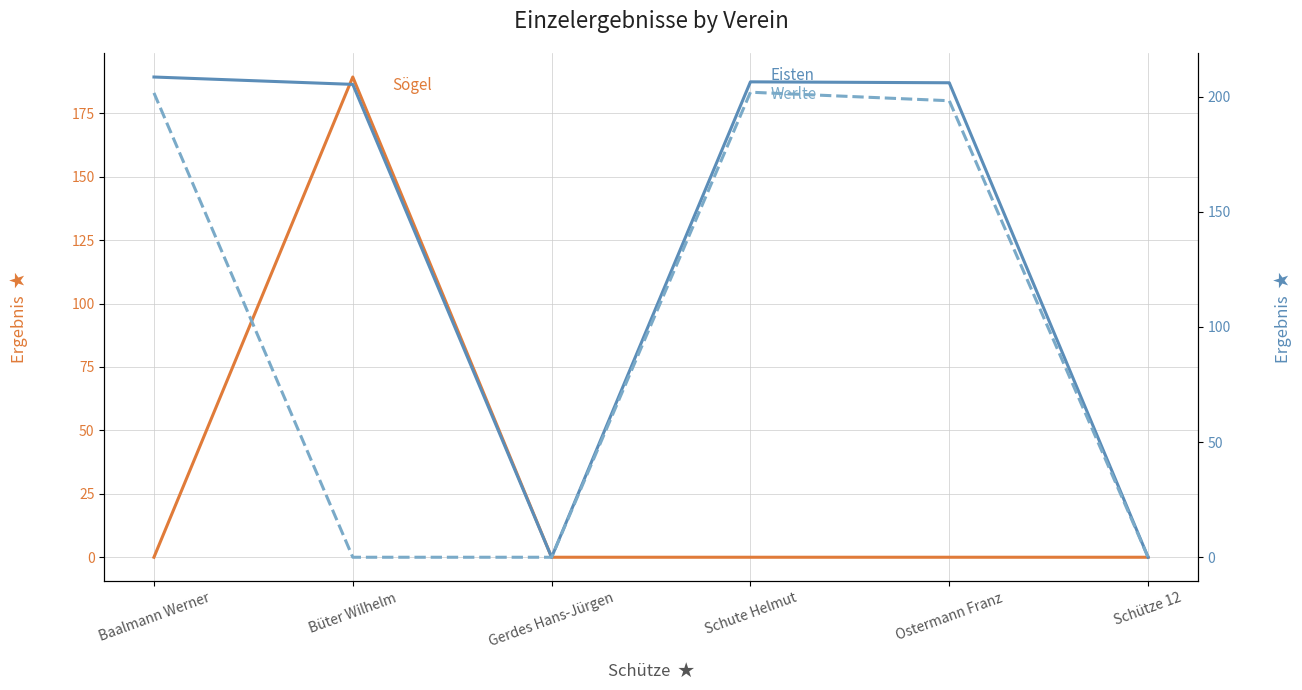

True or false: Eisten has a value of 267.9 at Ostermann Franz.

False